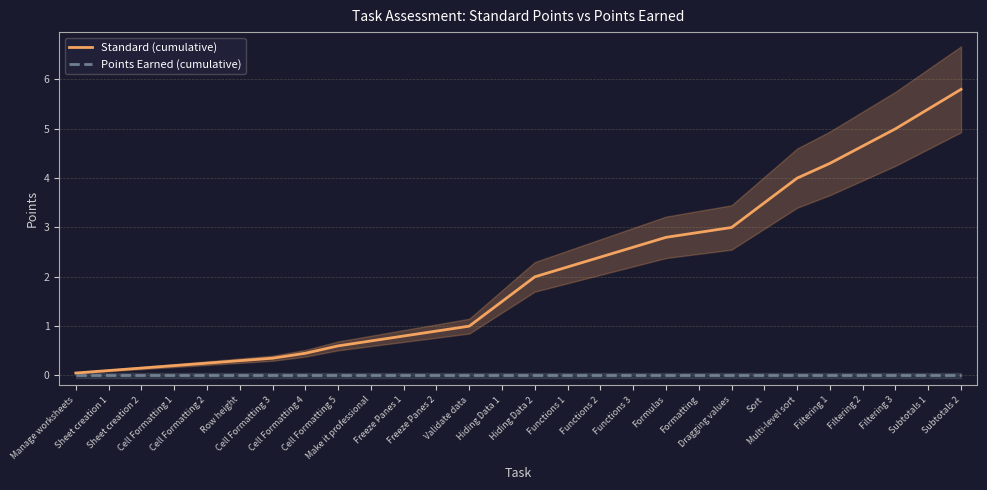

Which category has the lowest value across all series?

Manage worksheets